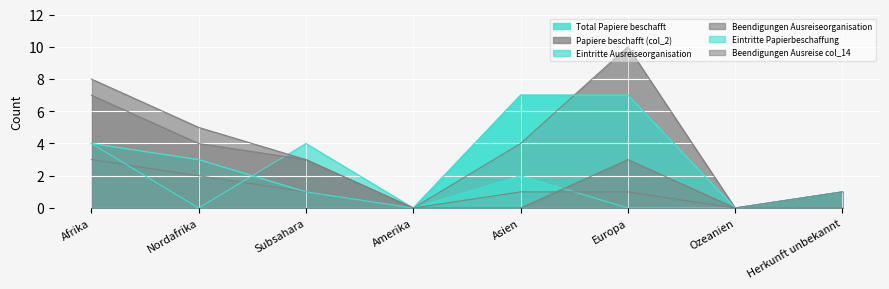

How many lines are shown in the chart?

6